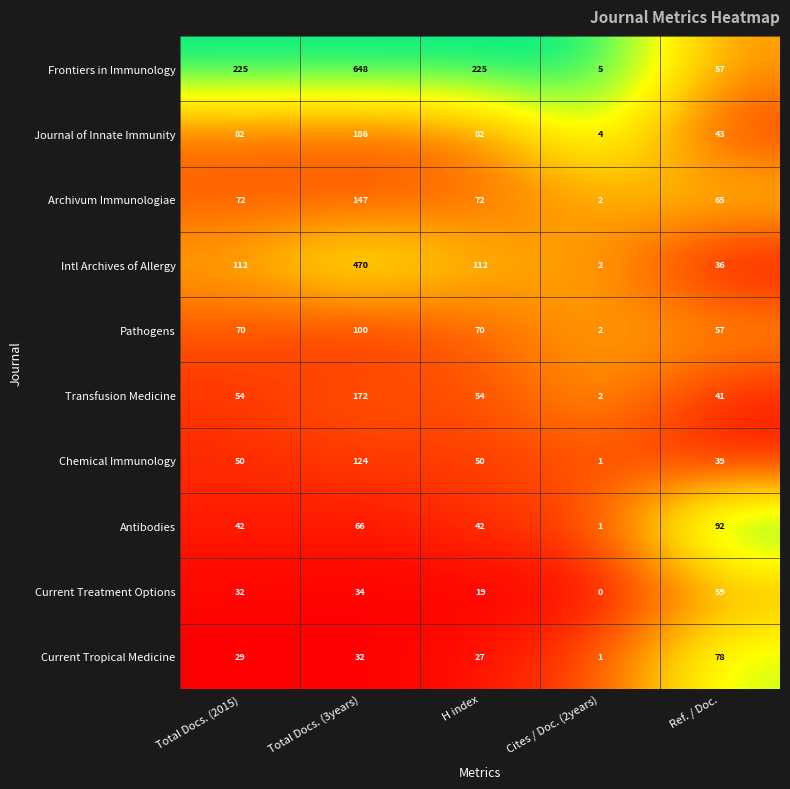

Between H index and Ref. / Doc., which series saw the biggest shift?

Frontiers in Immunology